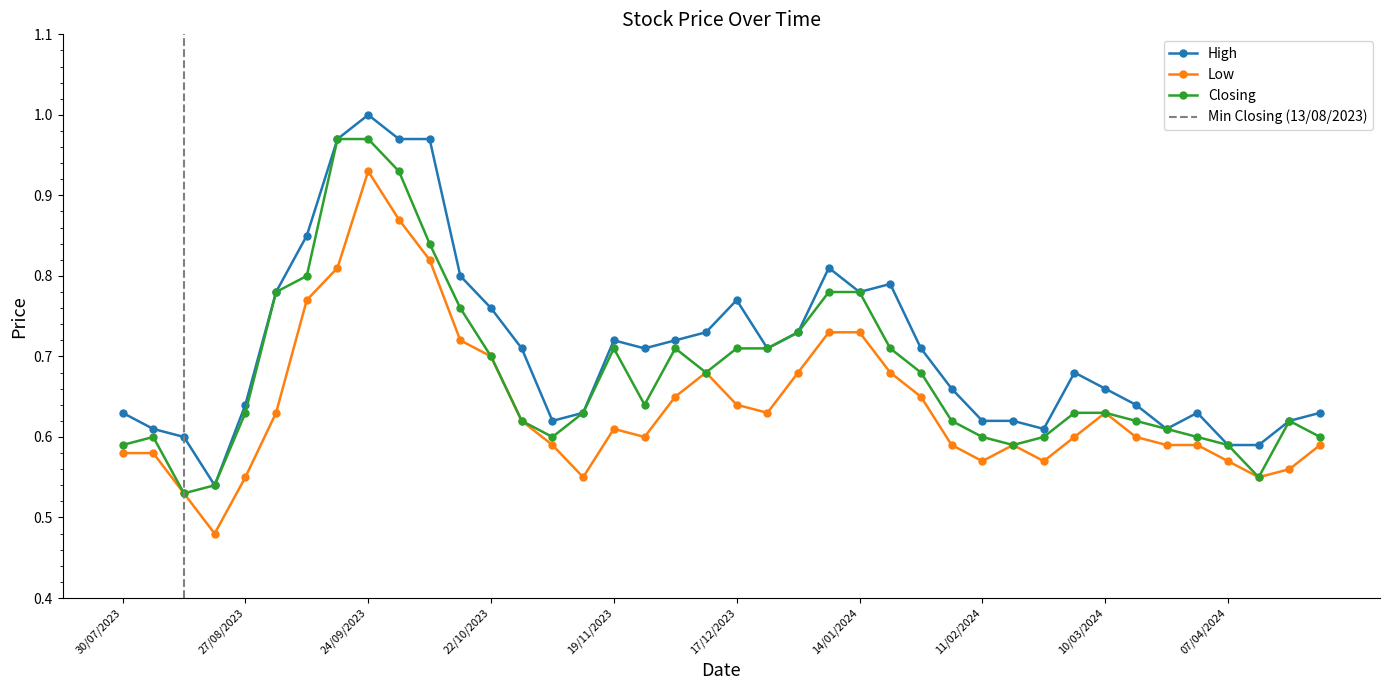

Which category has the highest value across all series?

24/09/2023